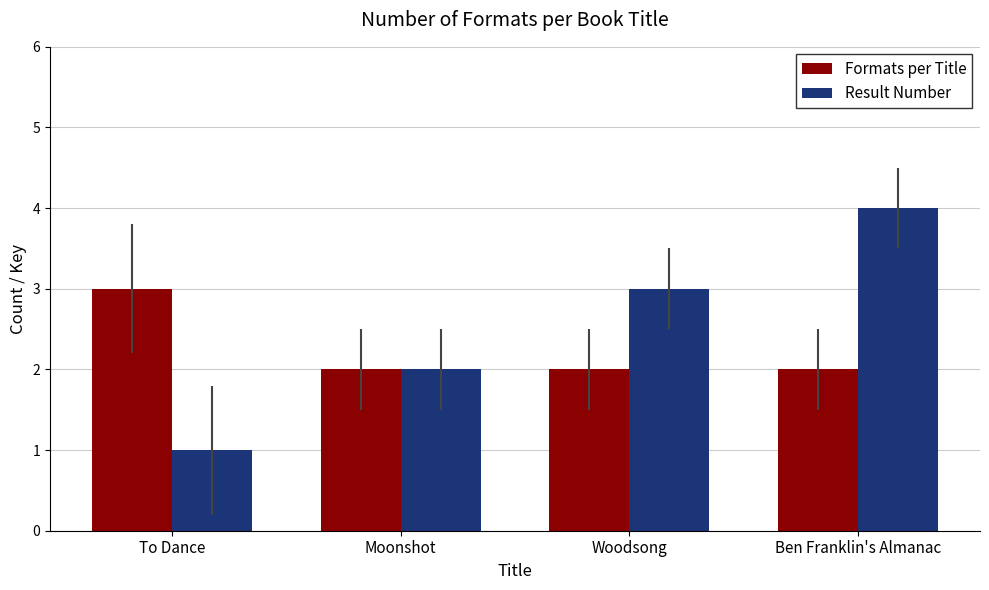

What is the total value across all series at Moonshot?

4